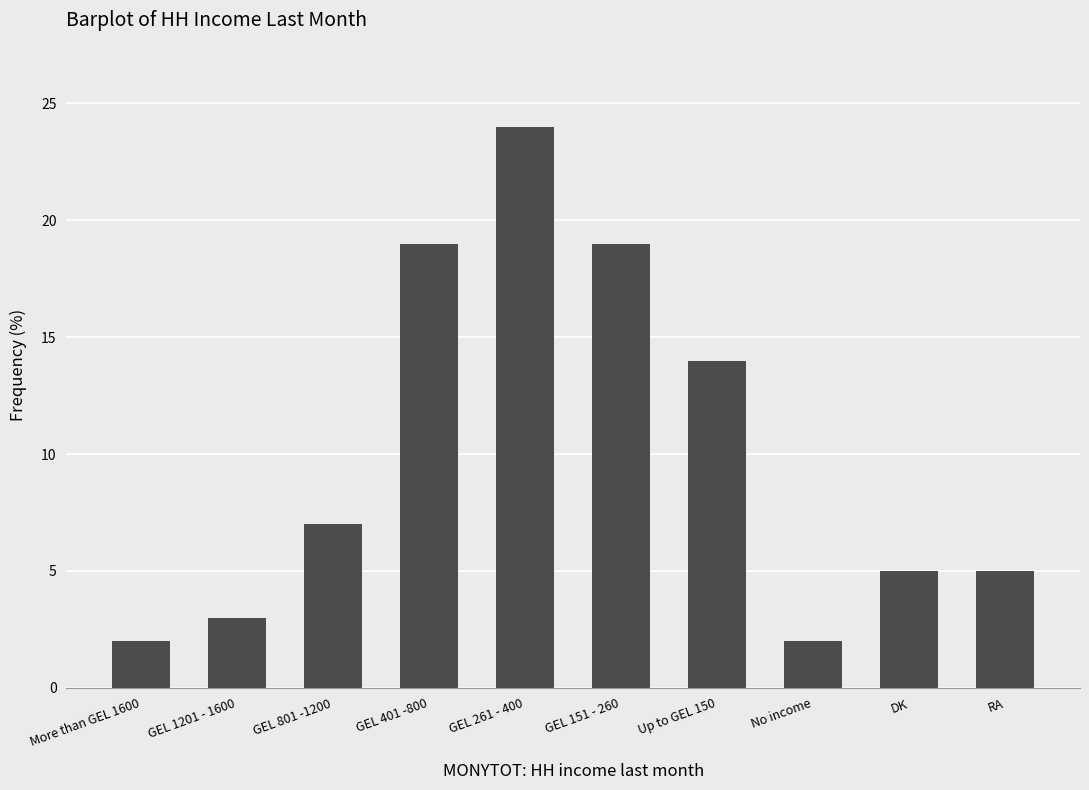

Count the number of data series in this chart.

1